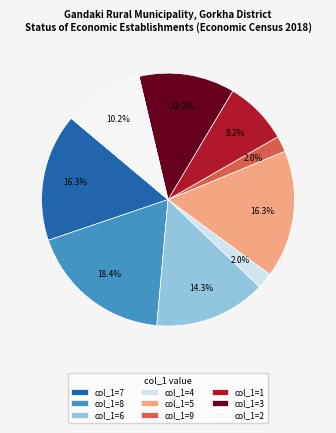

Is the sum of col_1=7 and col_1=1 greater than half?

No